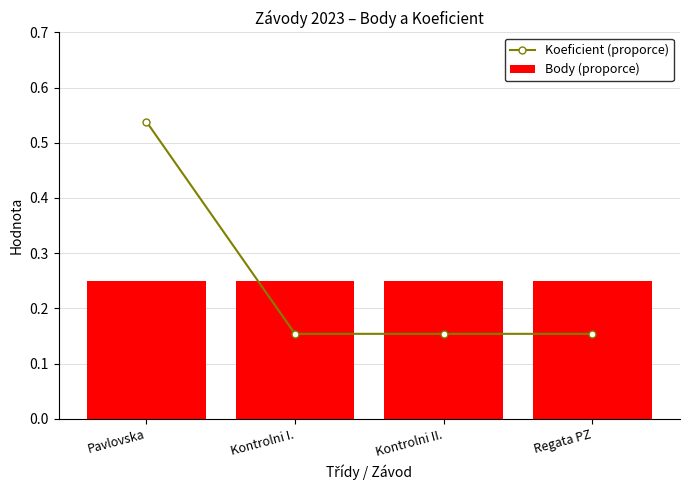

Where is Koeficient (proporce) nearest to the value 0?

Kontrolni I.